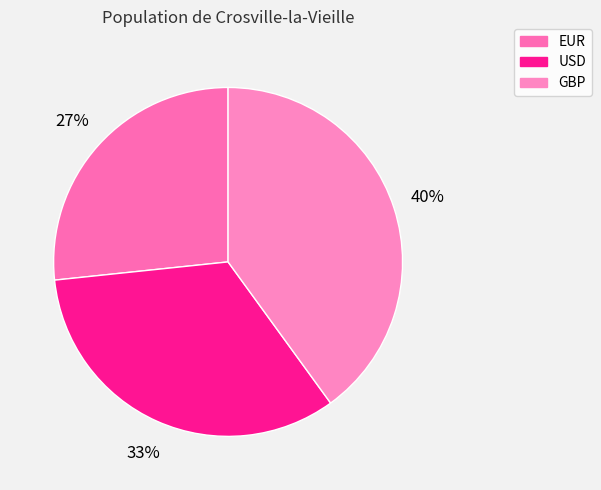

Which category has the smallest portion of the pie?

EUR